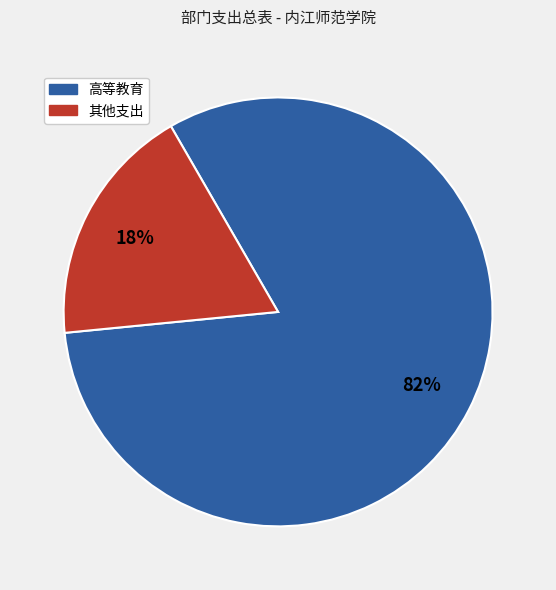

Is there a majority slice in this chart?

Yes